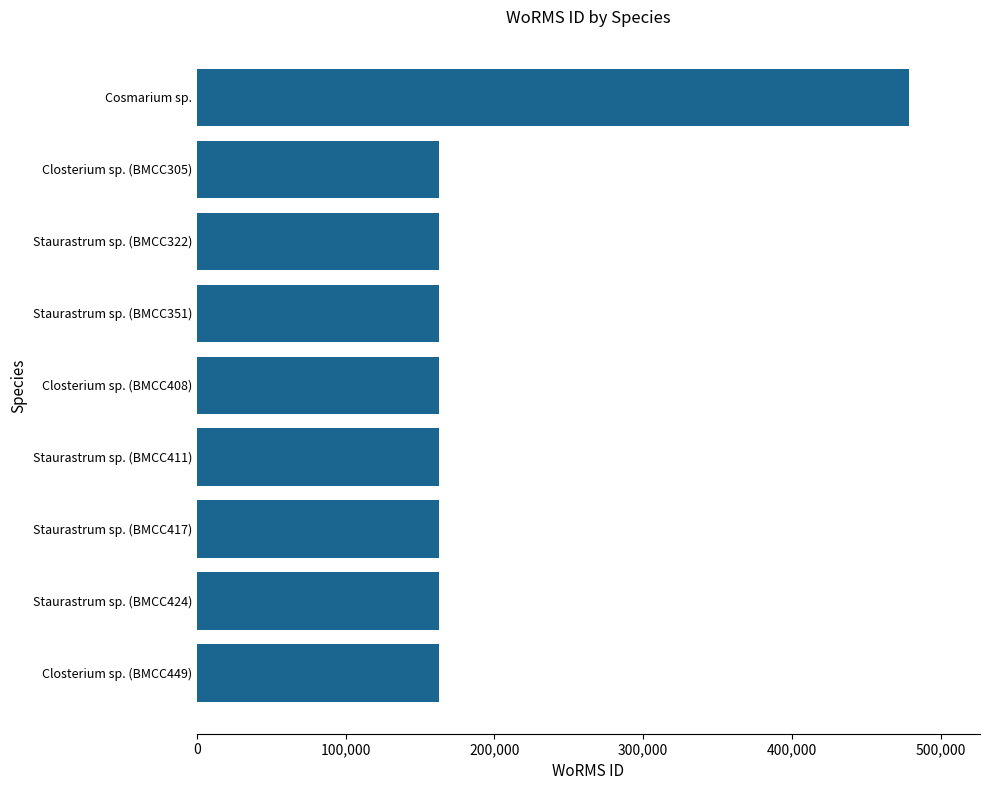

What is the label of the 2nd bar from the top?

Closterium sp. (BMCC305)